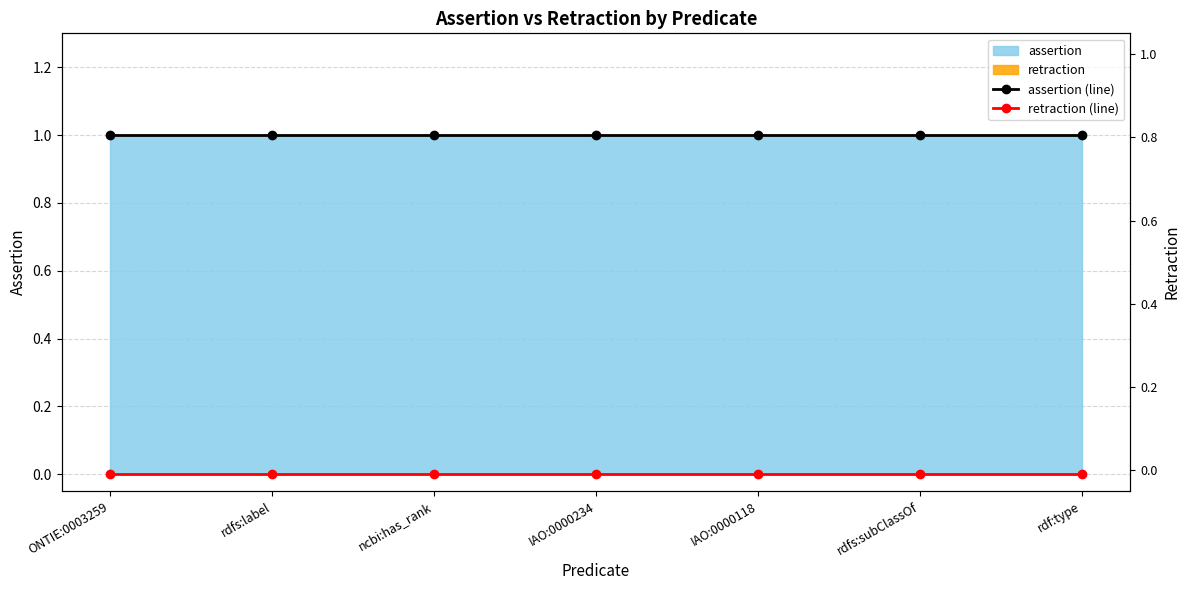

Which series has the largest range (max minus min)?

assertion (line)